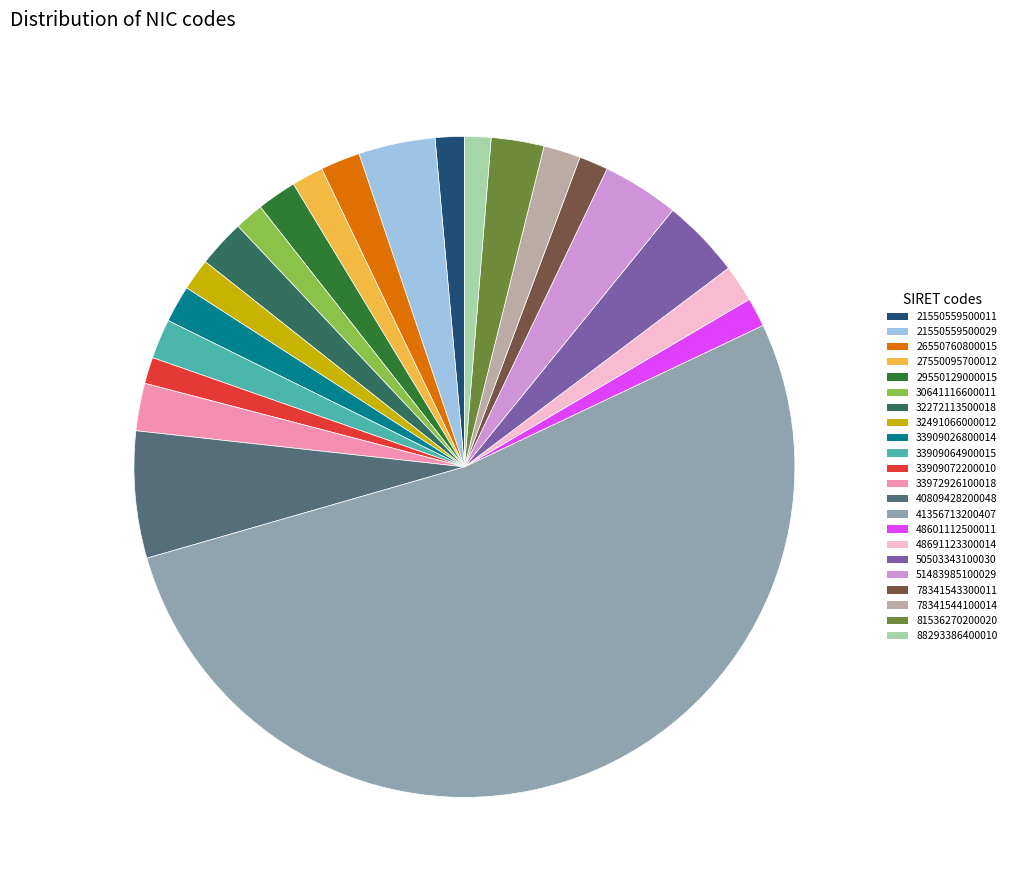

True or false: 32491066000012 accounts for 2% of the total.

True